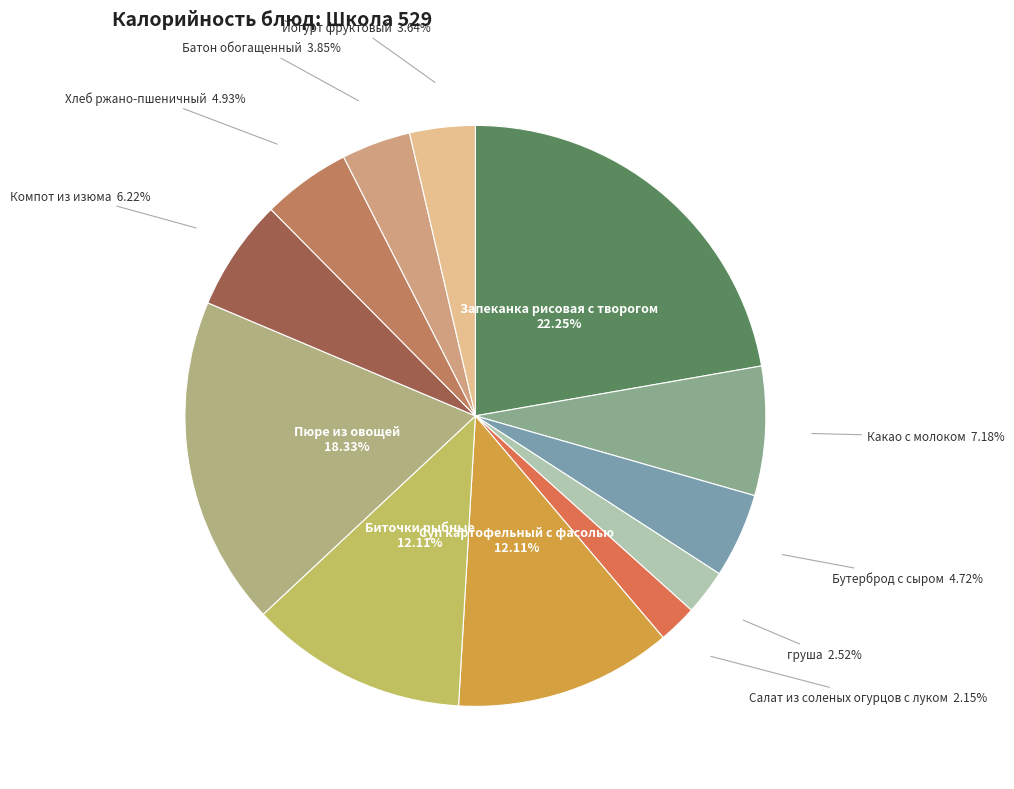

The Биточки рыбные slice represents 20% of the pie. True or false?

False